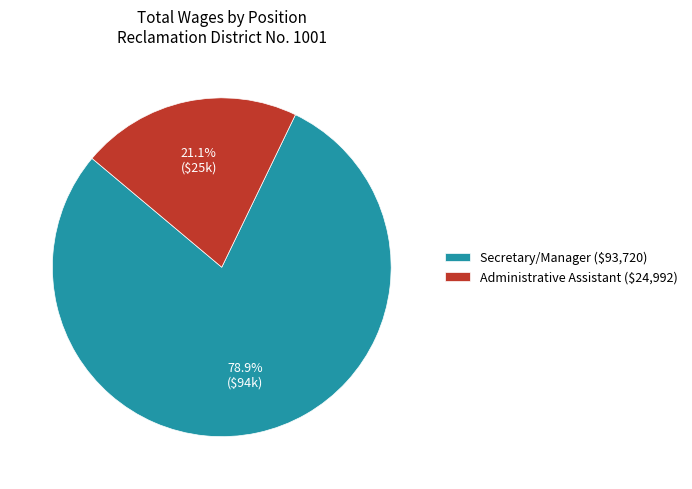

Does Administrative Assistant represent more than half of the total?

No